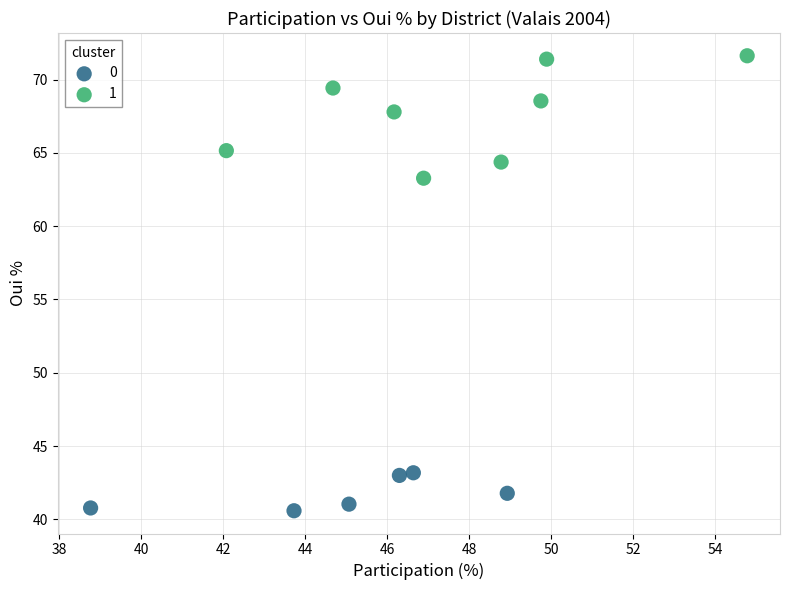

What are all the series names shown in the legend?

0, 1